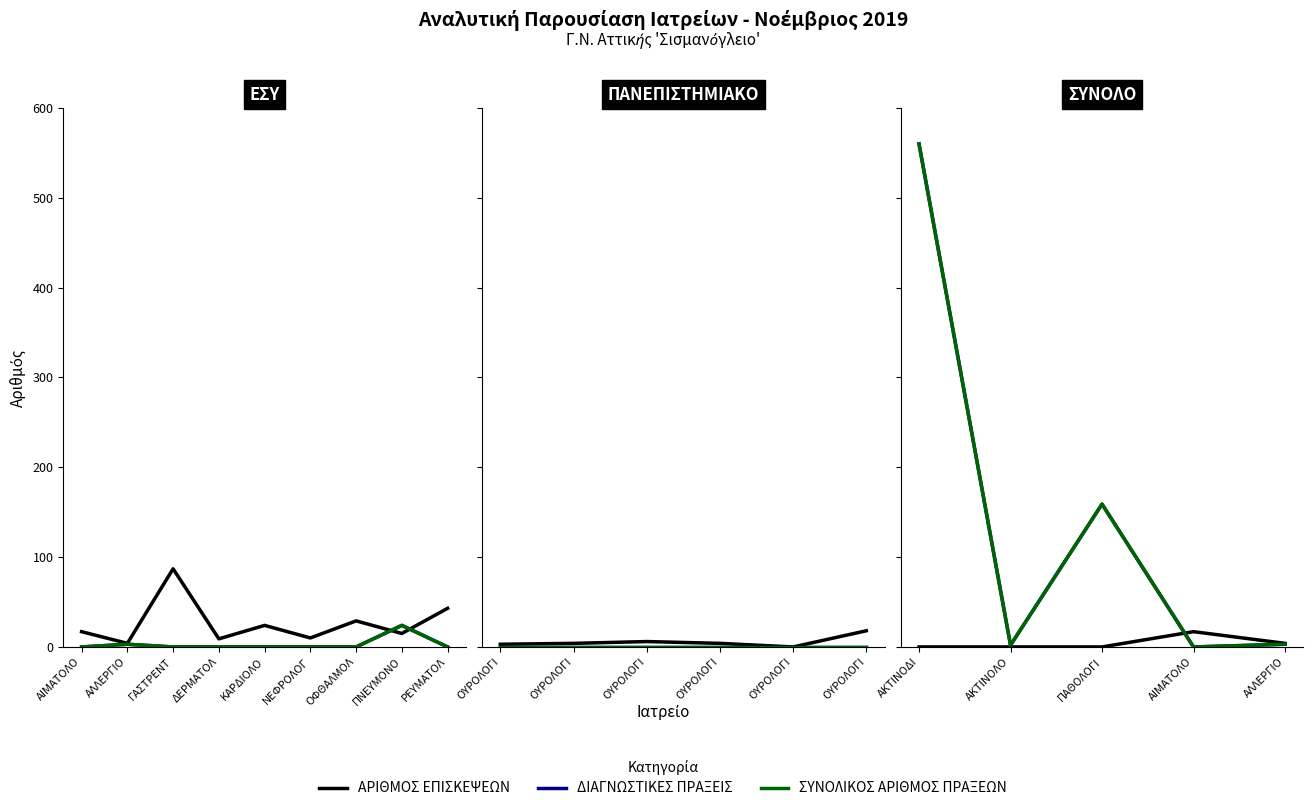

Which series ends up on top after the final intersection of ΔΙΑΓΝΩΣΤΙΚΕΣ ΠΡΑΞΕΙΣ and ΑΡΙΘΜΟΣ ΕΠΙΣΚΕΨΕΩΝ?

ΑΡΙΘΜΟΣ ΕΠΙΣΚΕΨΕΩΝ